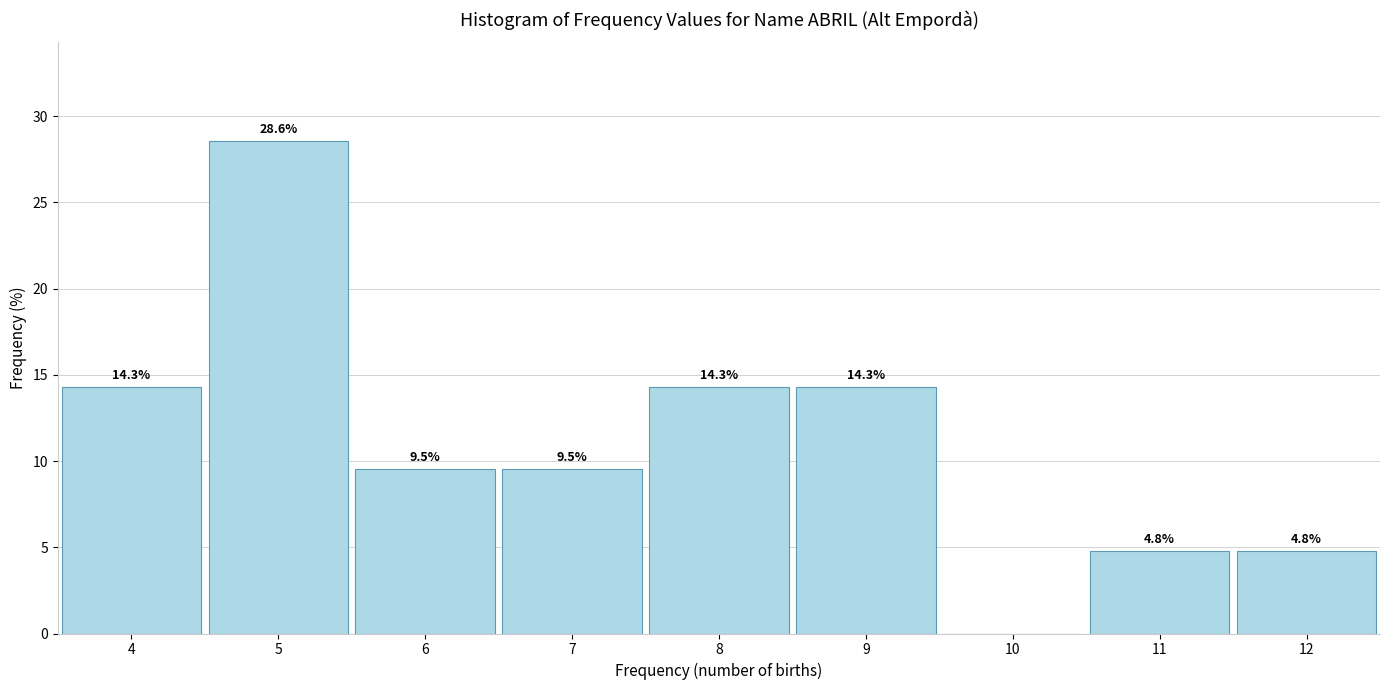

Which range on the x-axis has the tallest bar?

4.5 to 5.5